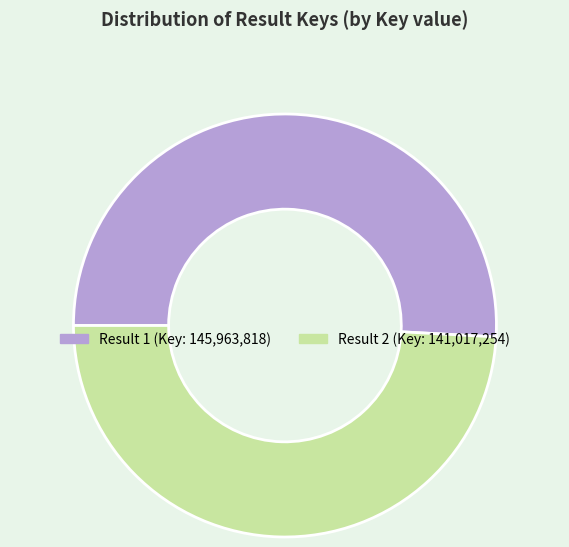

Is there a majority slice in this chart?

Yes